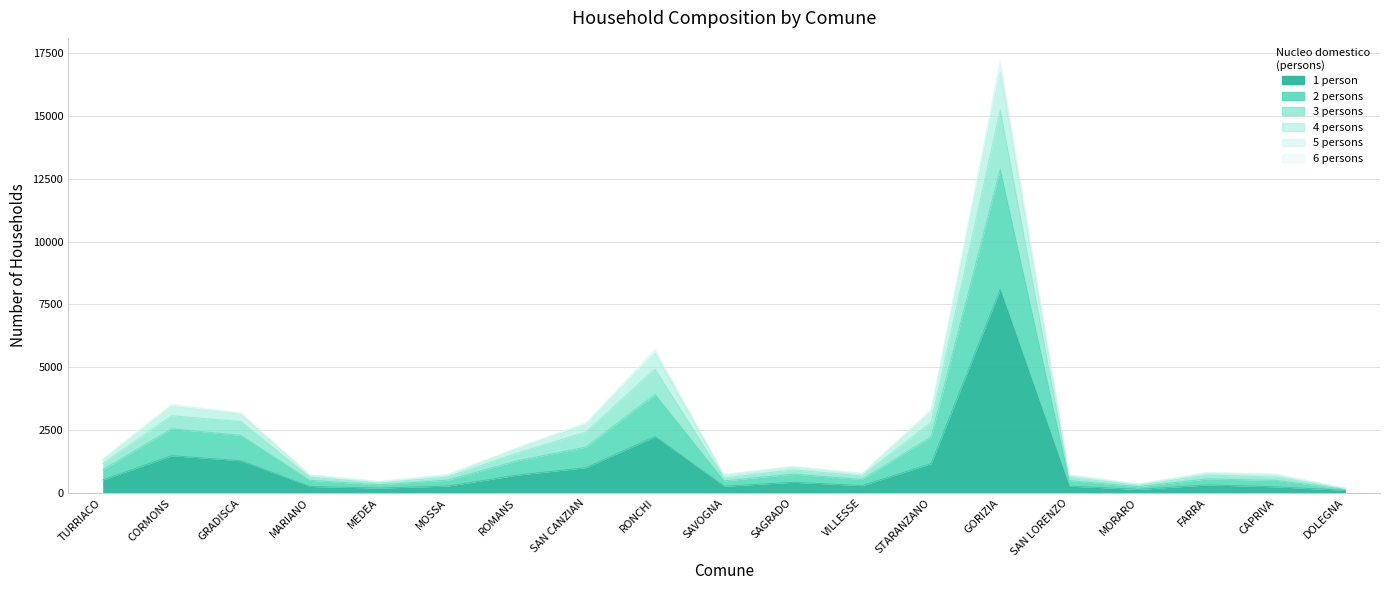

How many categories are shown in the chart?

19